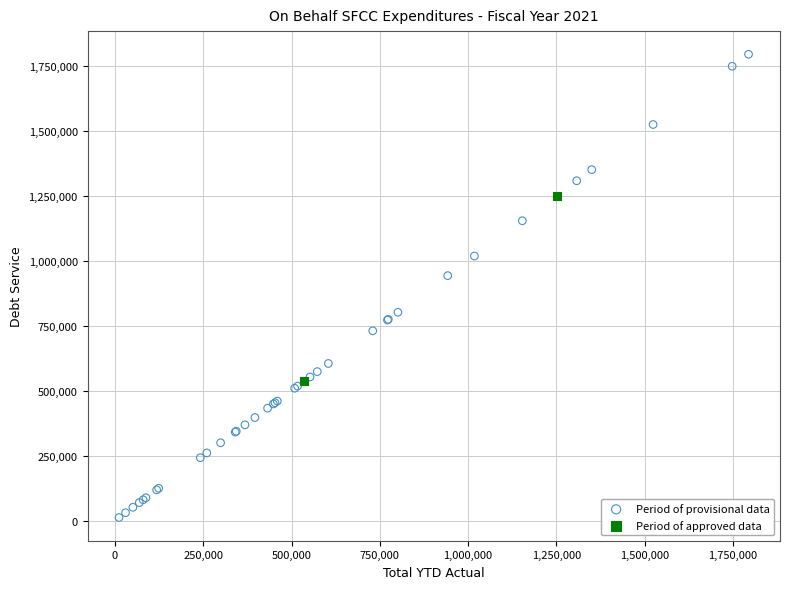

Which series reaches the maximum Y coordinate?

Period of provisional data